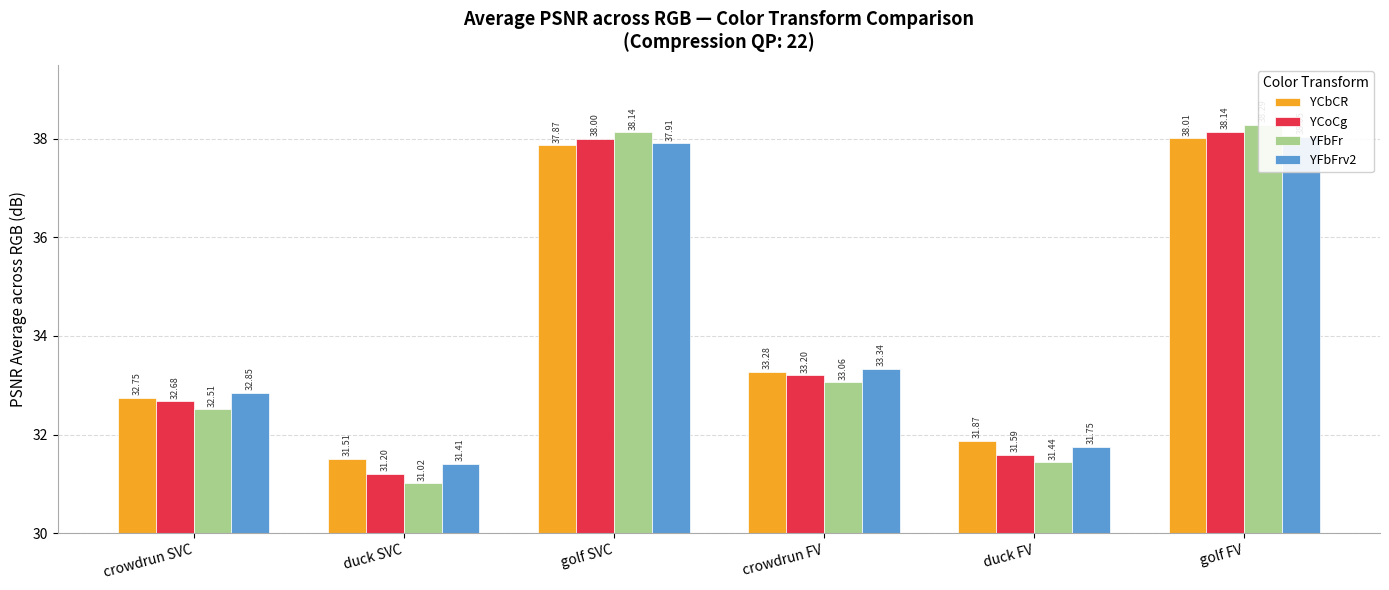

Is it true that YCbCR equals 47.7 at duck FV?

False